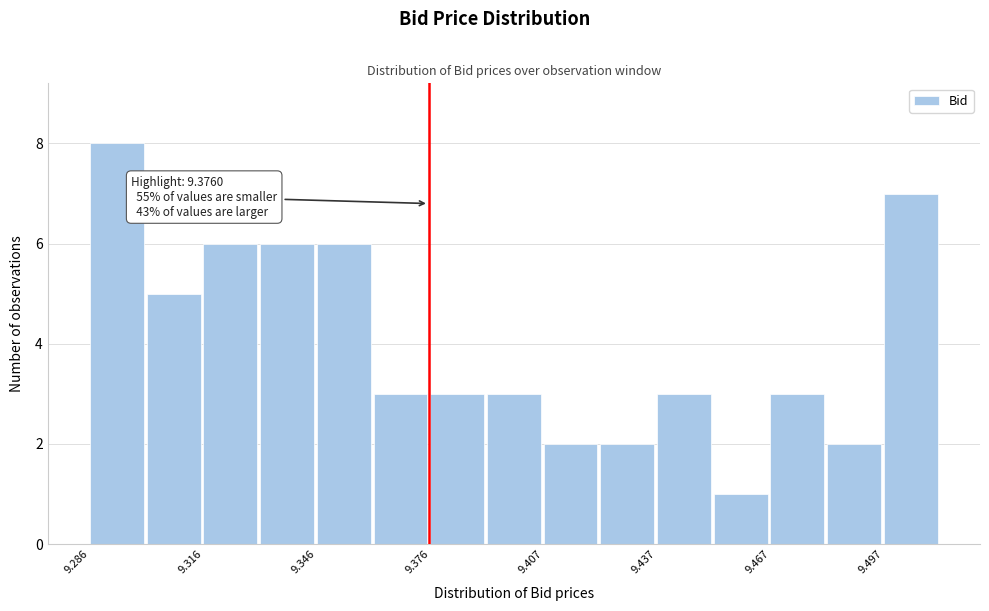

Around what value on the x-axis is the tallest bar? Give the approximate position of its centre, as read against the axis.

9.295